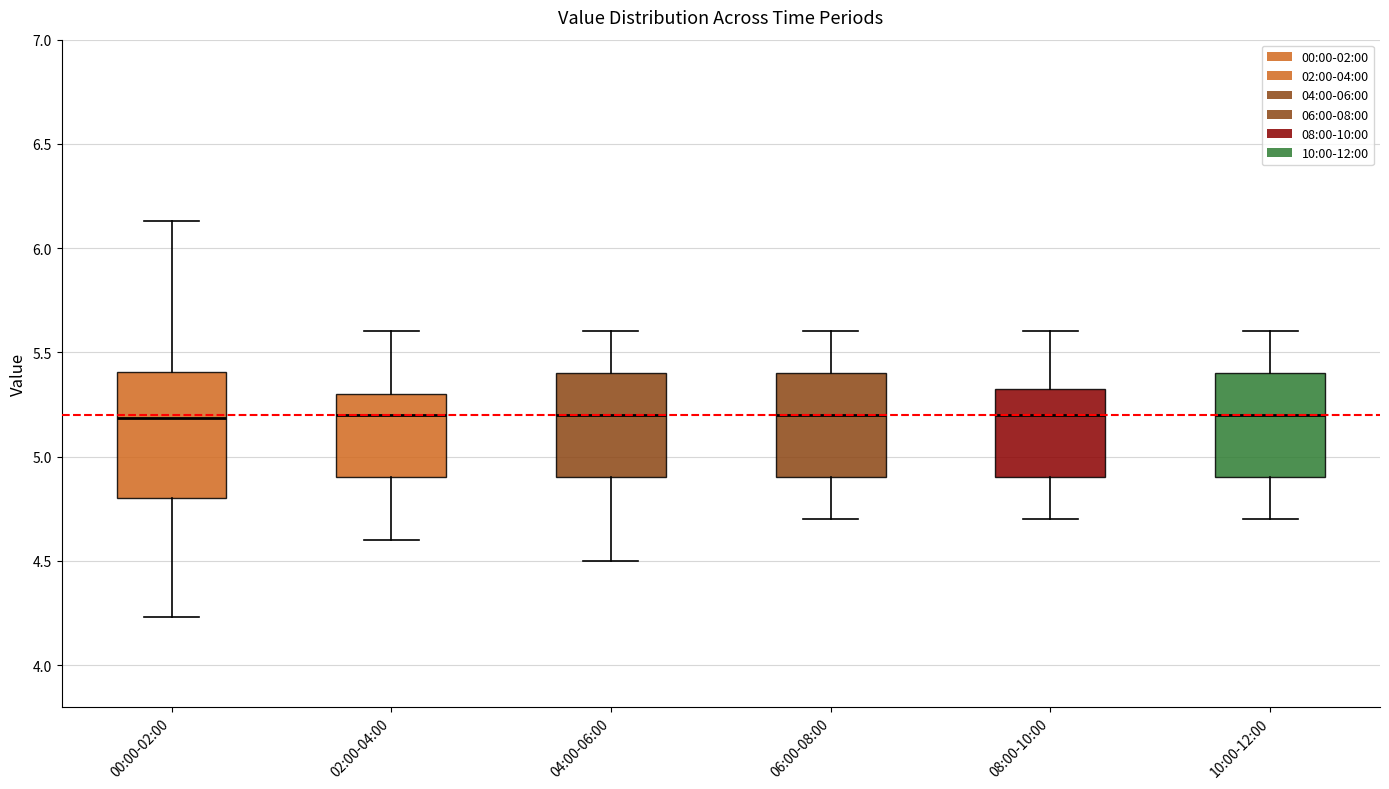

Reading left to right, transcribe this box plot: for each box, give where its median line is, the range the box spans, and where its two whiskers end, as read against the y-axis. The values are not printed on the chart, so give them approximately, as read against the axis.

00:00-02:00: median 5.20, box 4.80 to 5.40, whiskers 4.25 to 6.15
02:00-04:00: median 5.20, box 4.90 to 5.30, whiskers 4.60 to 5.60
04:00-06:00: median 5.20, box 4.90 to 5.40, whiskers 4.50 to 5.60
06:00-08:00: median 5.20, box 4.90 to 5.40, whiskers 4.70 to 5.60
08:00-10:00: median 5.20, box 4.90 to 5.35, whiskers 4.70 to 5.60
10:00-12:00: median 5.20, box 4.90 to 5.40, whiskers 4.70 to 5.60